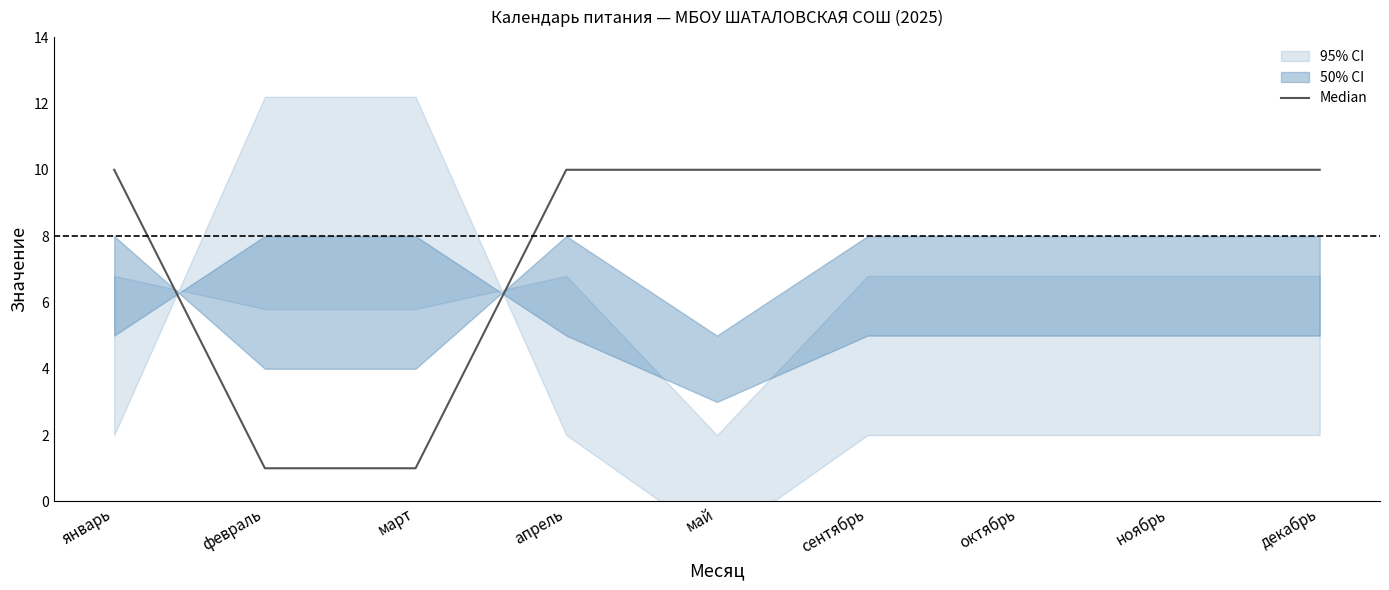

The chart shows a value of 7 at январь. True or false?

False